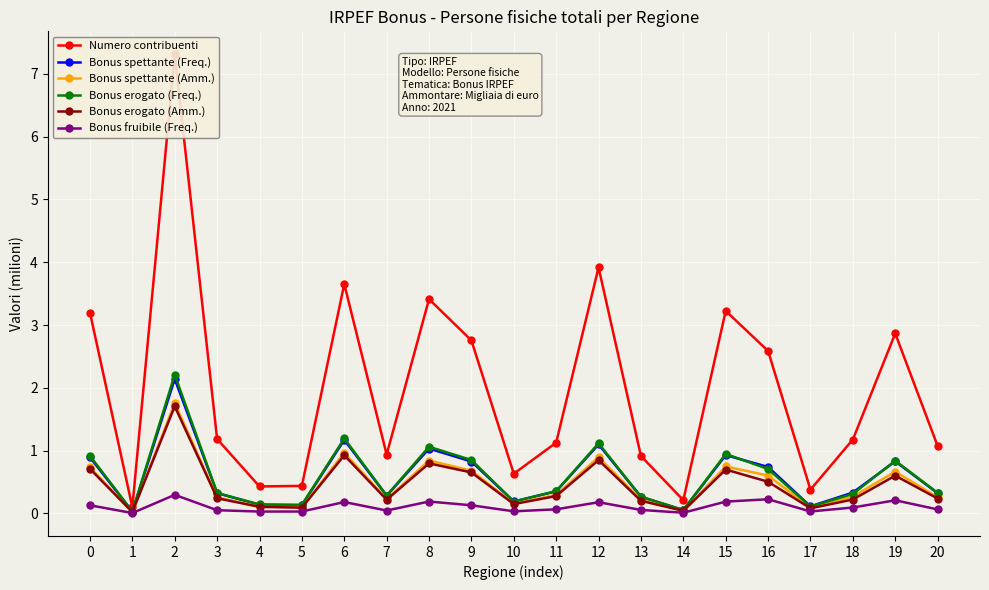

Where is the first local minimum for Bonus spettante (Amm.)?

1